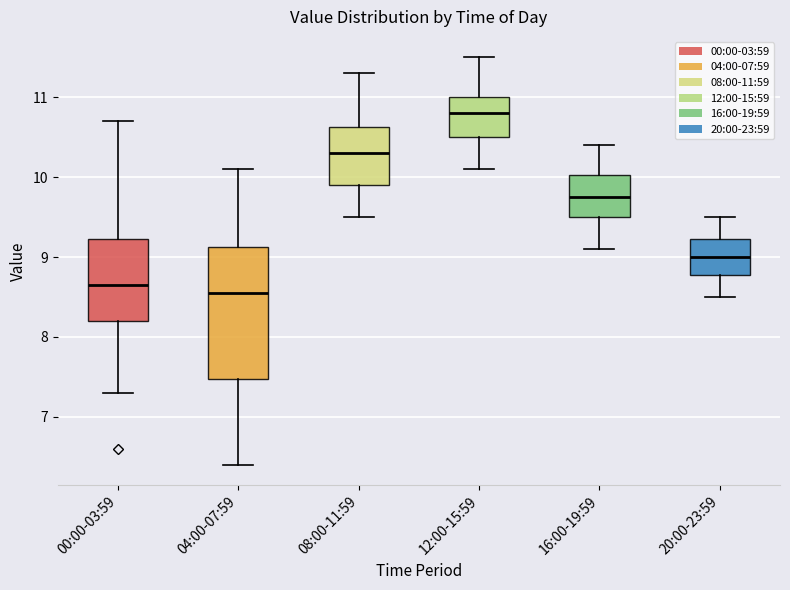

Reading left to right, read every box against the y-axis: the position of its median line, the range the box covers, and the ends of its whiskers. The values are not printed on the chart, so give them approximately, as read against the axis.

00:00-03:59: median 8.7, box 8.2 to 9.2, whiskers 7.3 to 10.7
04:00-07:59: median 8.6, box 7.5 to 9.1, whiskers 6.4 to 10.1
08:00-11:59: median 10.3, box 9.9 to 10.6, whiskers 9.5 to 11.3
12:00-15:59: median 10.8, box 10.5 to 11.0, whiskers 10.1 to 11.5
16:00-19:59: median 9.8, box 9.5 to 10.0, whiskers 9.1 to 10.4
20:00-23:59: median 9.0, box 8.8 to 9.2, whiskers 8.5 to 9.5